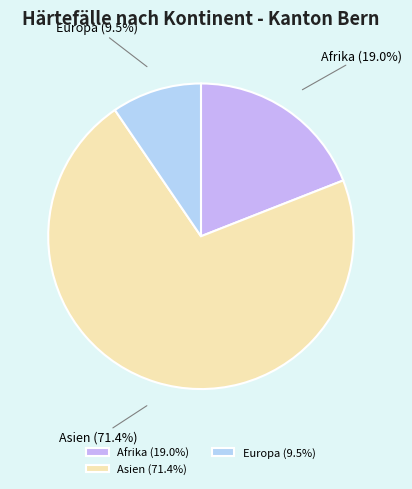

Between Europa and Asien, which is larger?

Asien